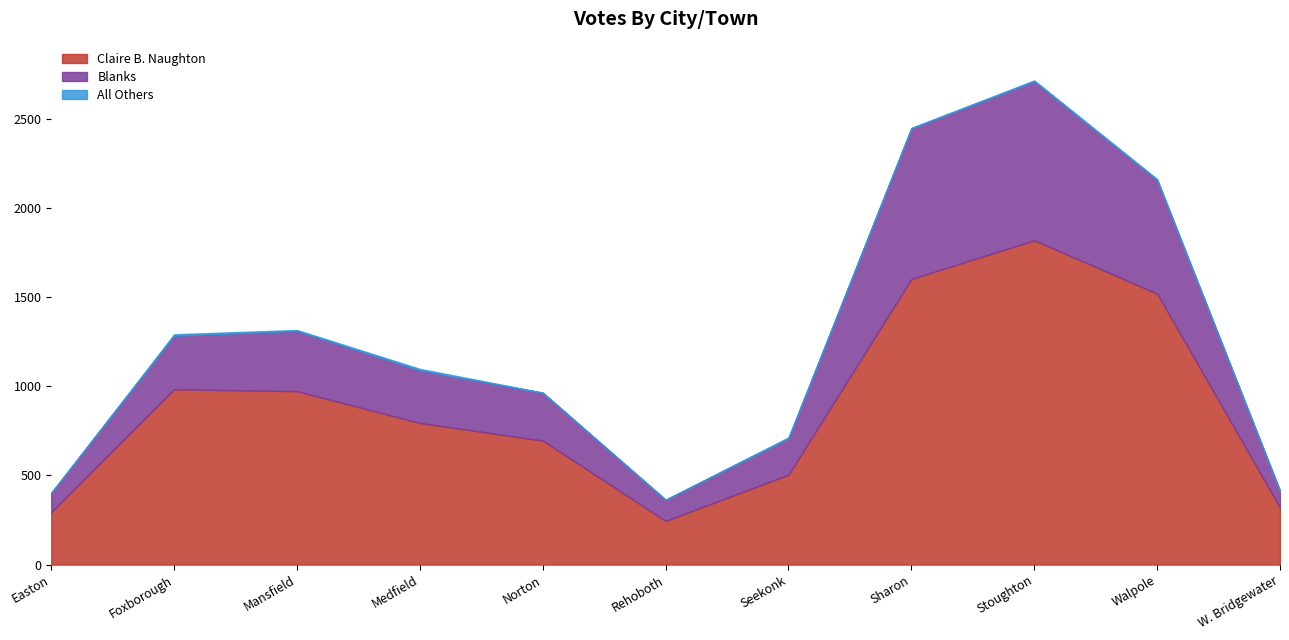

The value of Blanks at Stoughton is 1447. True or false?

False